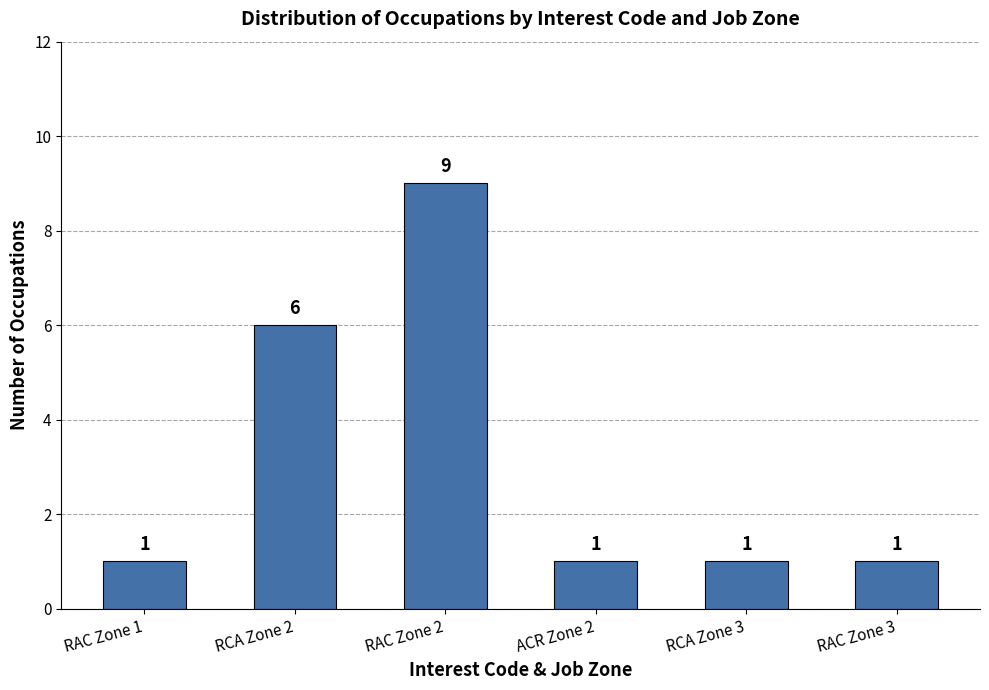

How many values are between 1 and 6?

5